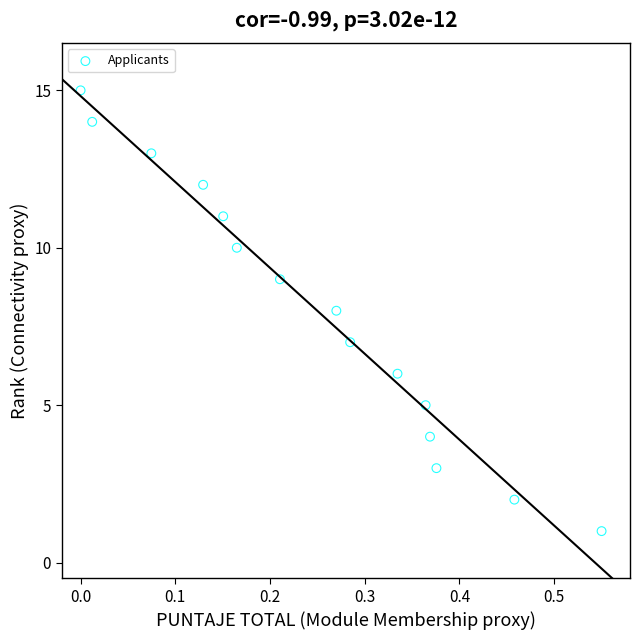

How many points are shown in the scatter plot?

15